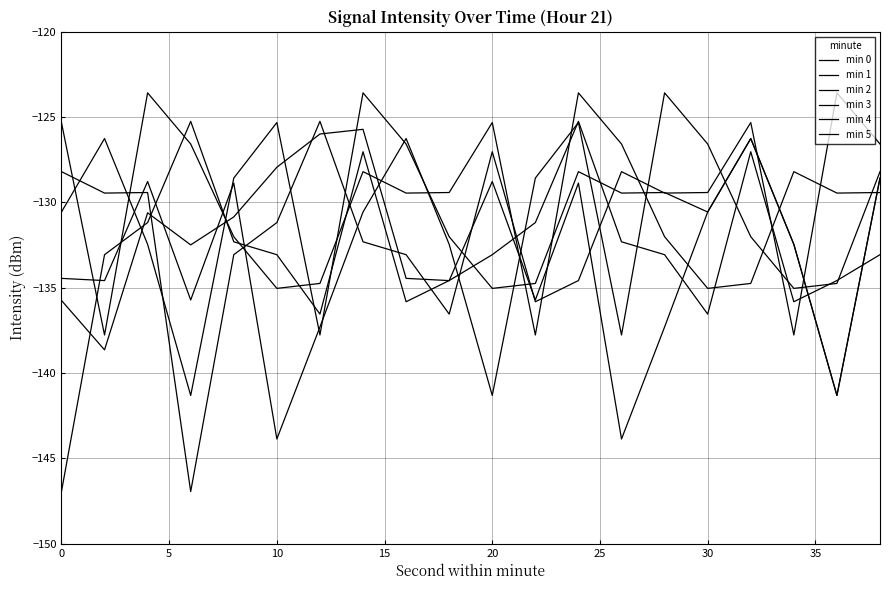

How many lines are shown in the chart?

6